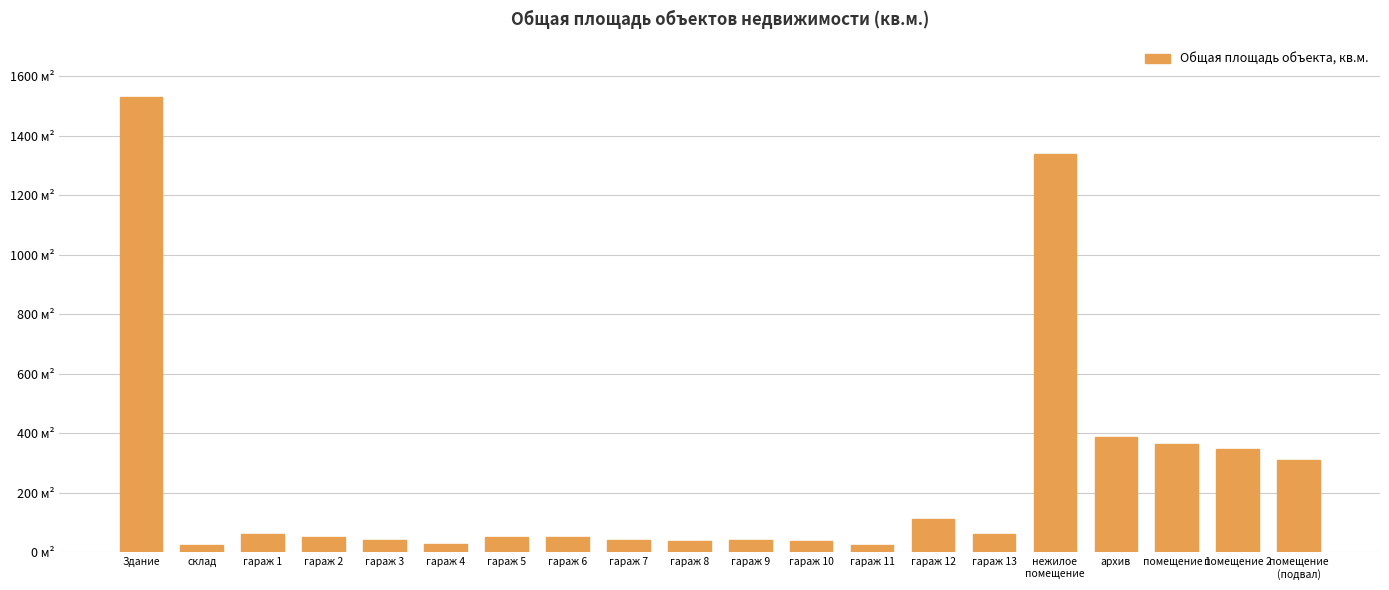

Are the bars horizontal?

No